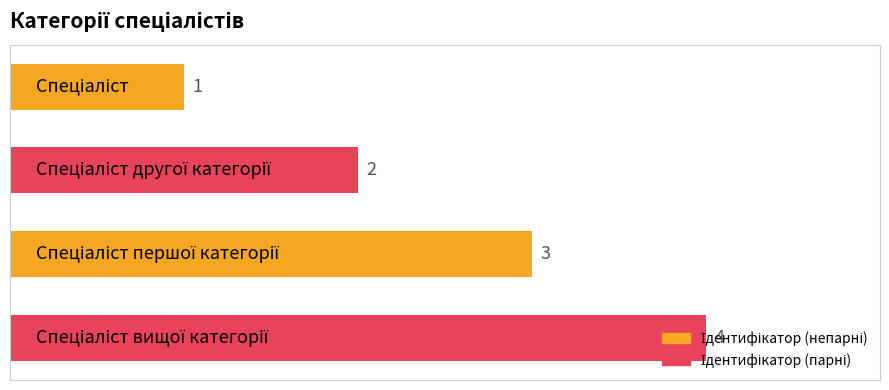

Does the chart contain any negative values?

No